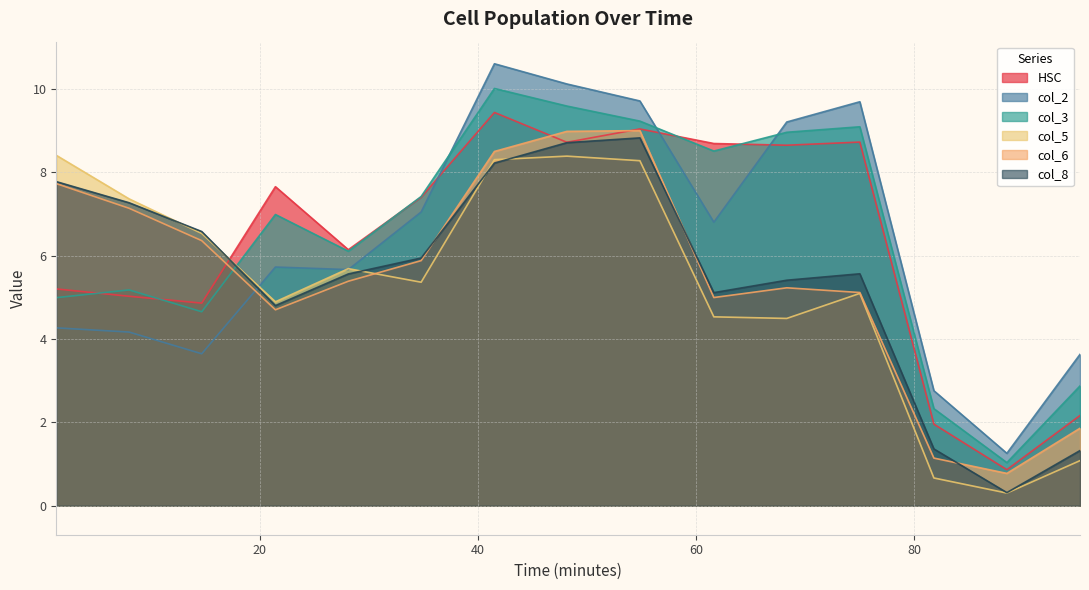

Which series has the largest total across all categories?

col_3